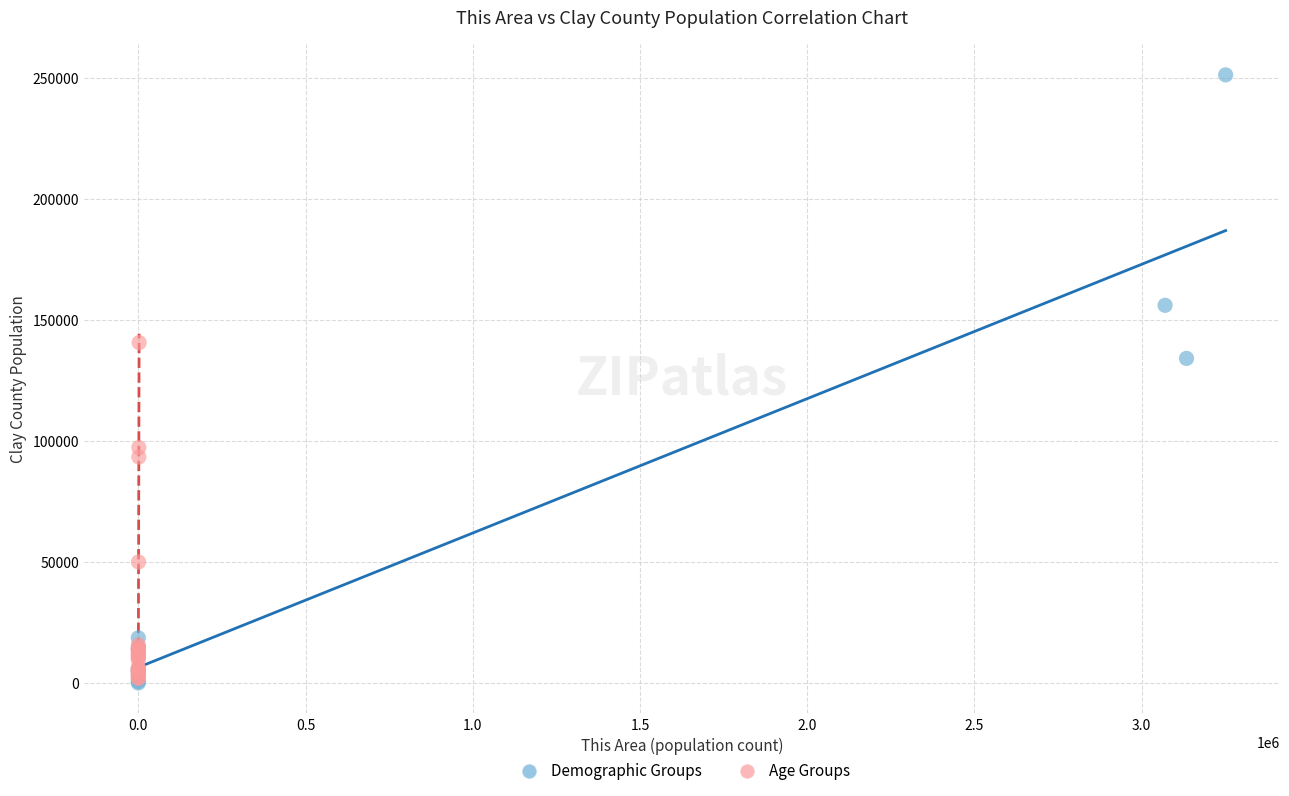

Which series has the widest spread of Y values?

Demographic Groups